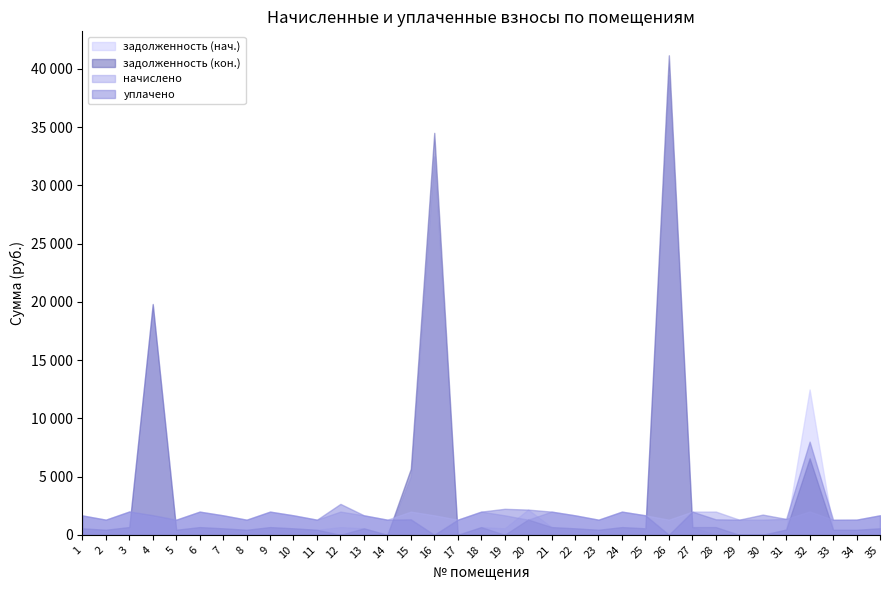

Which series has the largest total across all categories?

задолженность (нач.)